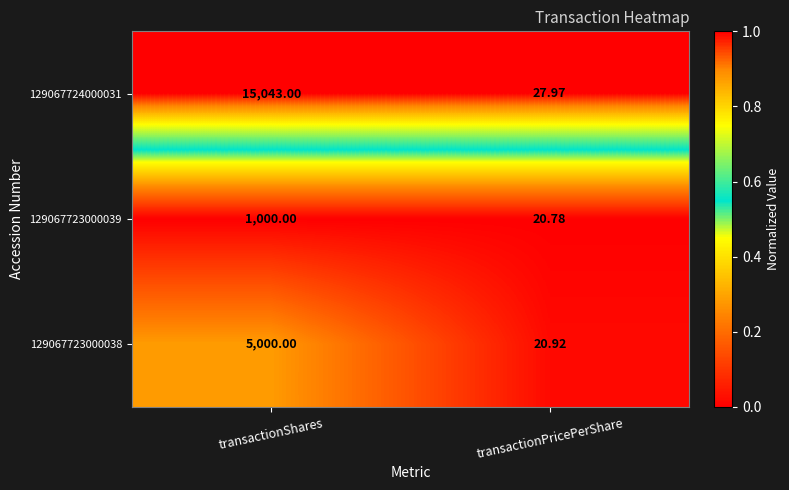

Which label corresponds to the largest value in the chart?

transactionShares